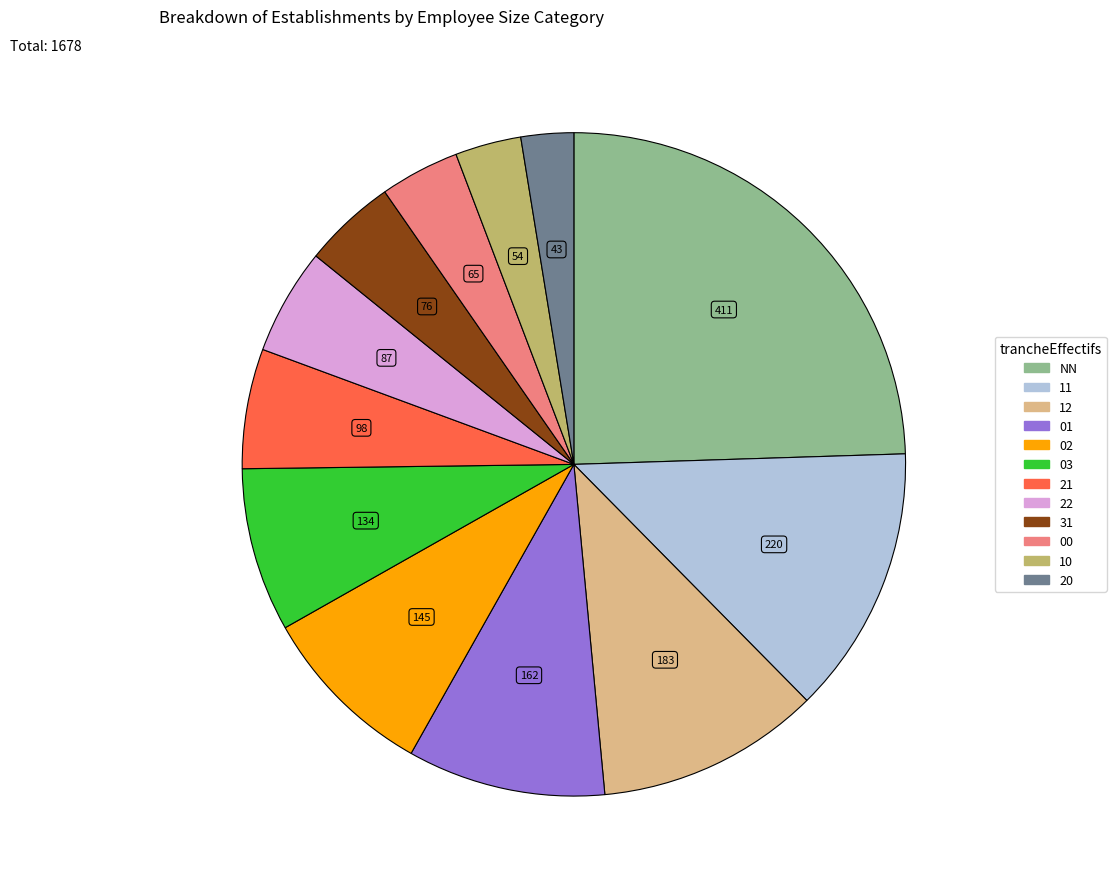

Is it true that 01 is 10% of the pie?

True